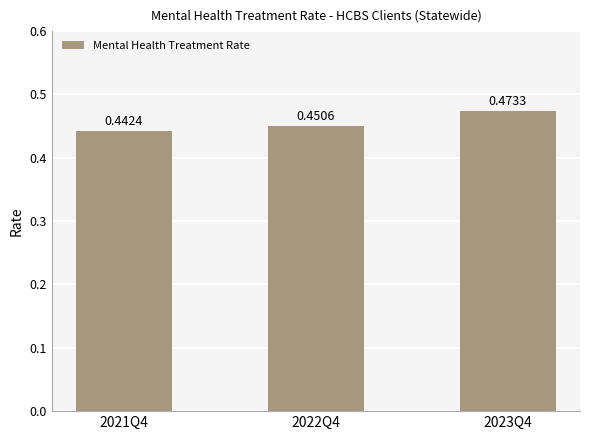

Between 2021Q4 and 2022Q4, which is larger?

2022Q4